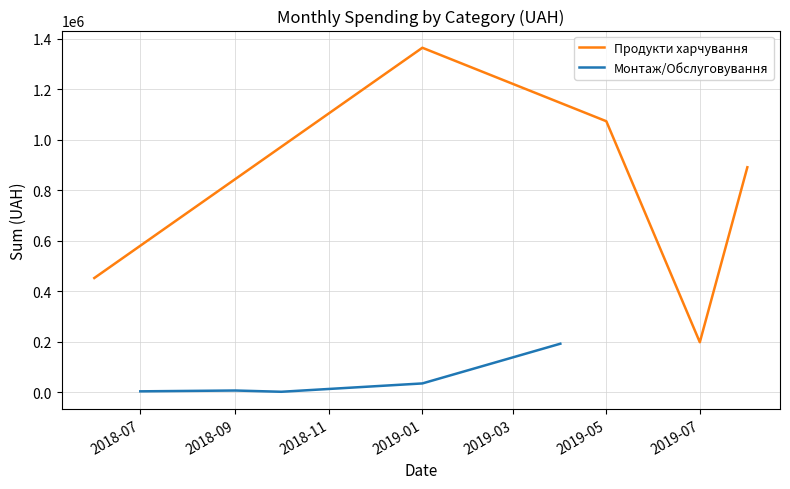

The value of Продукти харчування at 2019-05 is 1073337.0. True or false?

True